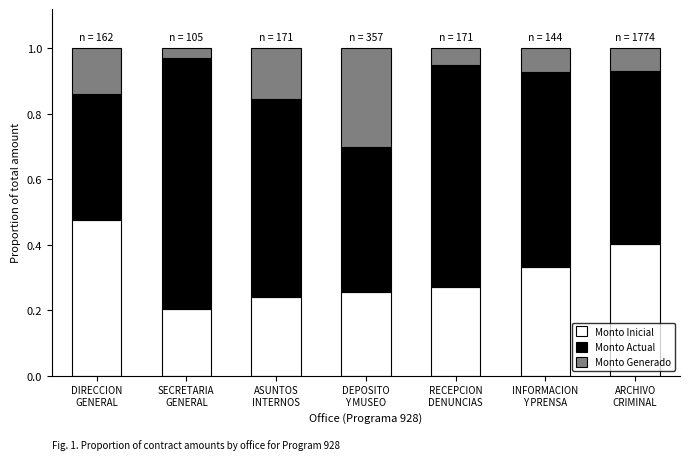

How many bars are there in total?

7